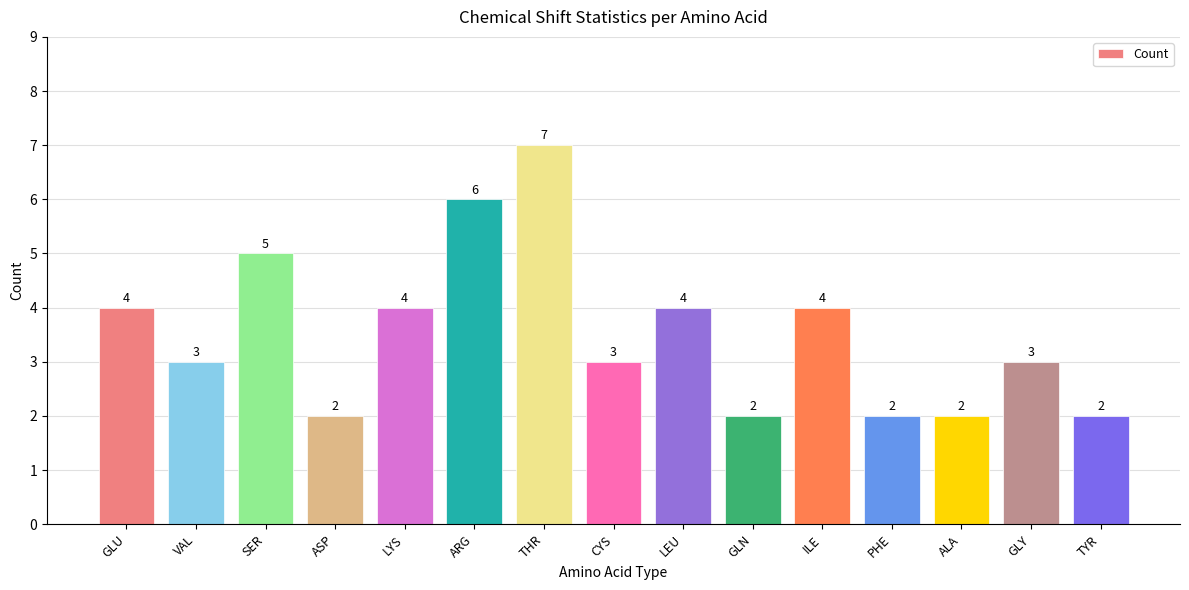

Count the number of categories in the chart.

15